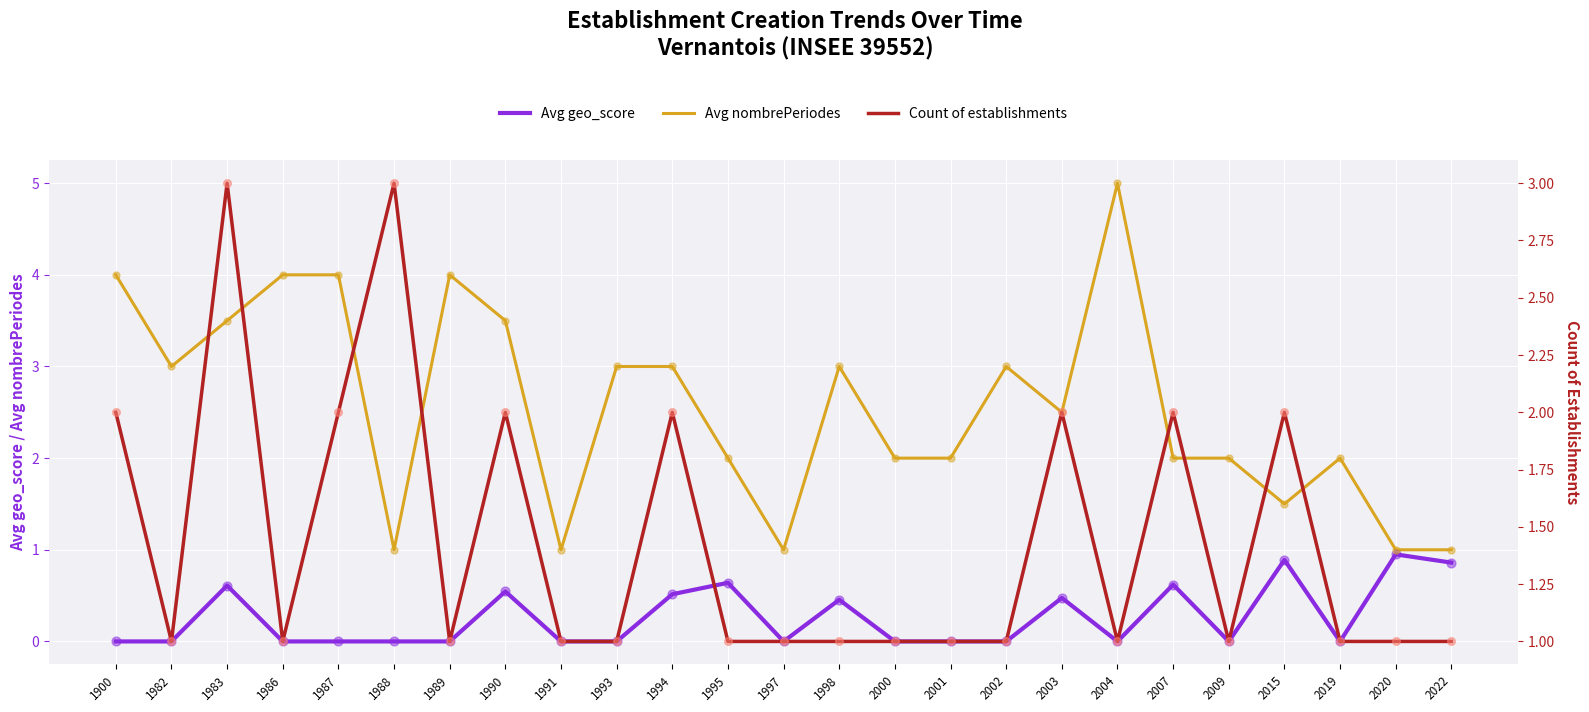

At which category is the sum across all series the highest?

1983